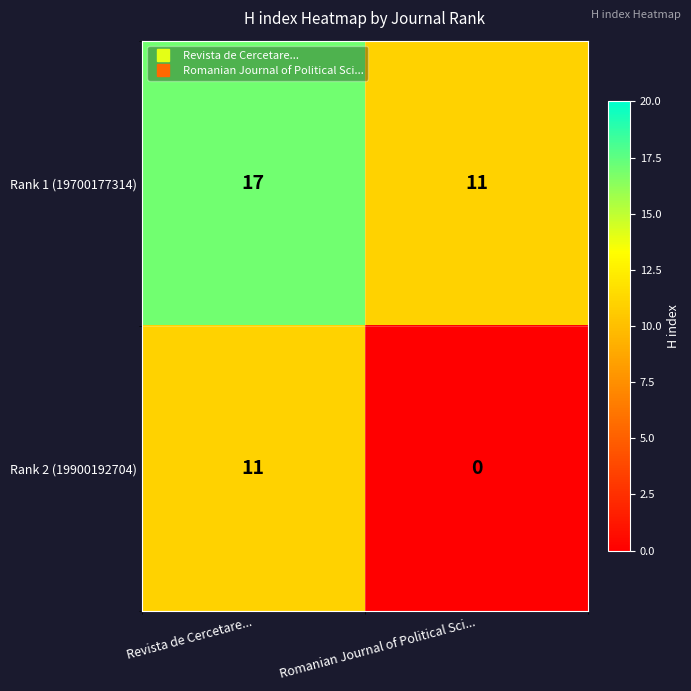

True or false: Rank 1 (19700177314) has a value of 17 at Revista de Cercetare....

True